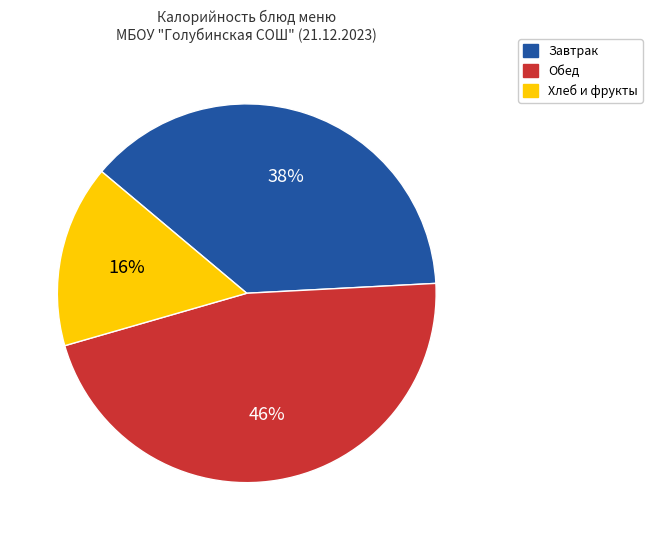

What percentage is the Обед slice, to the nearest percent?

46%